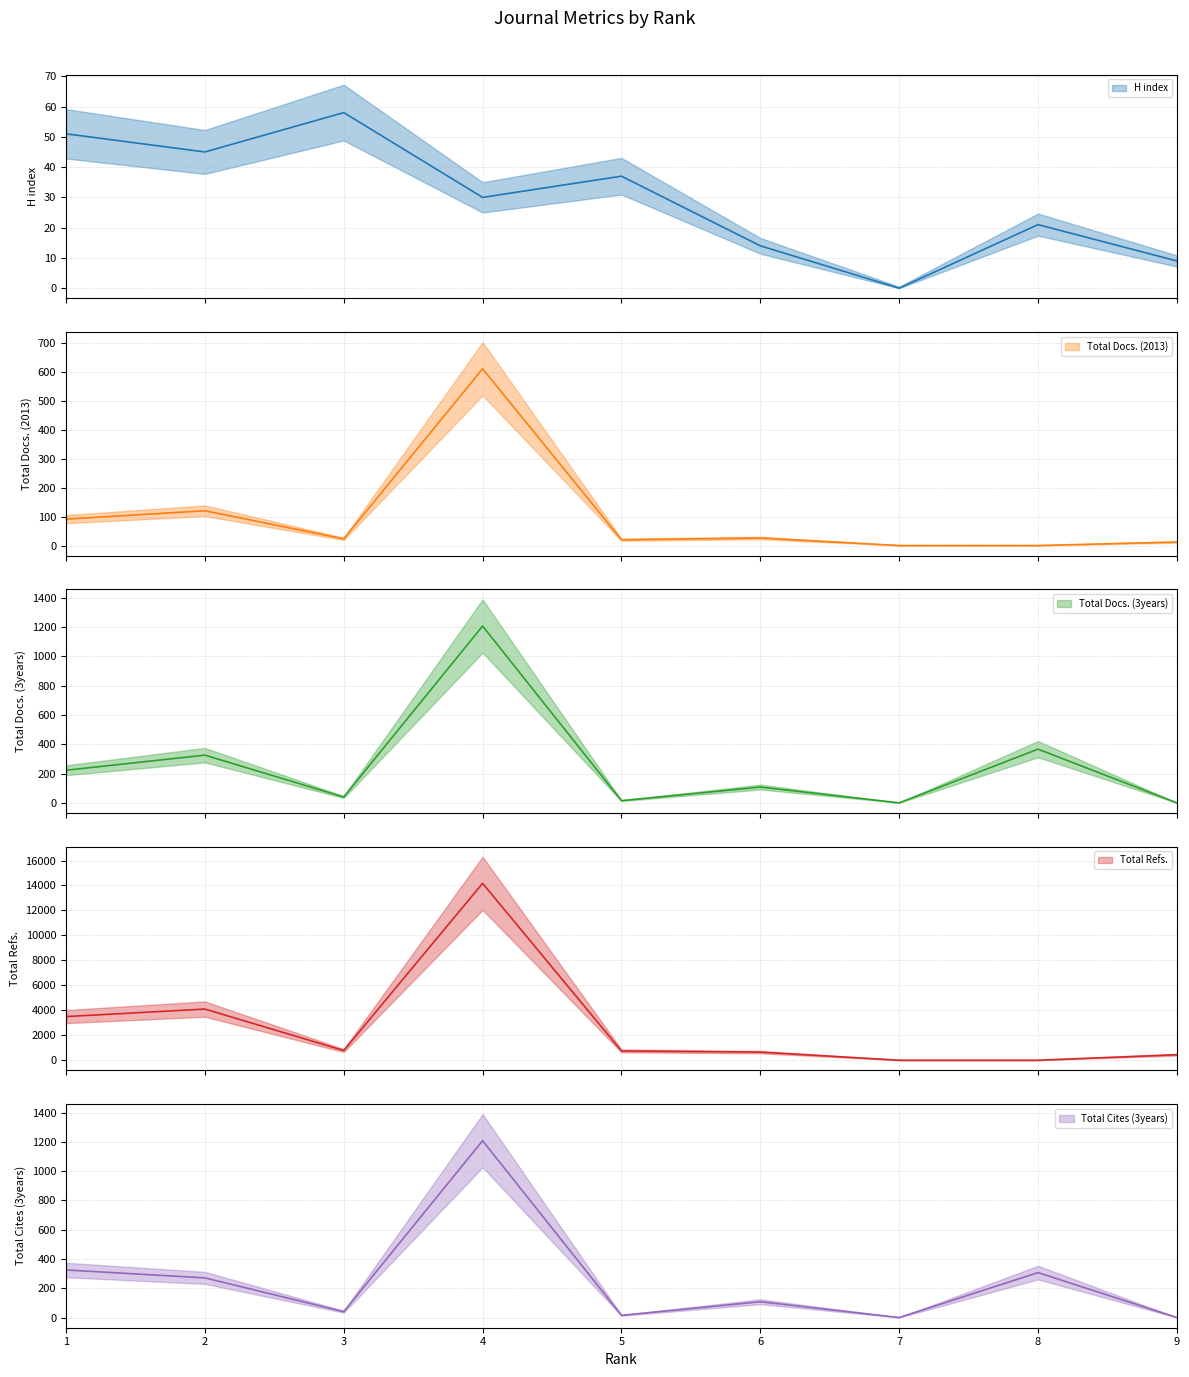

Is this an area chart (filled region under the line)?

No